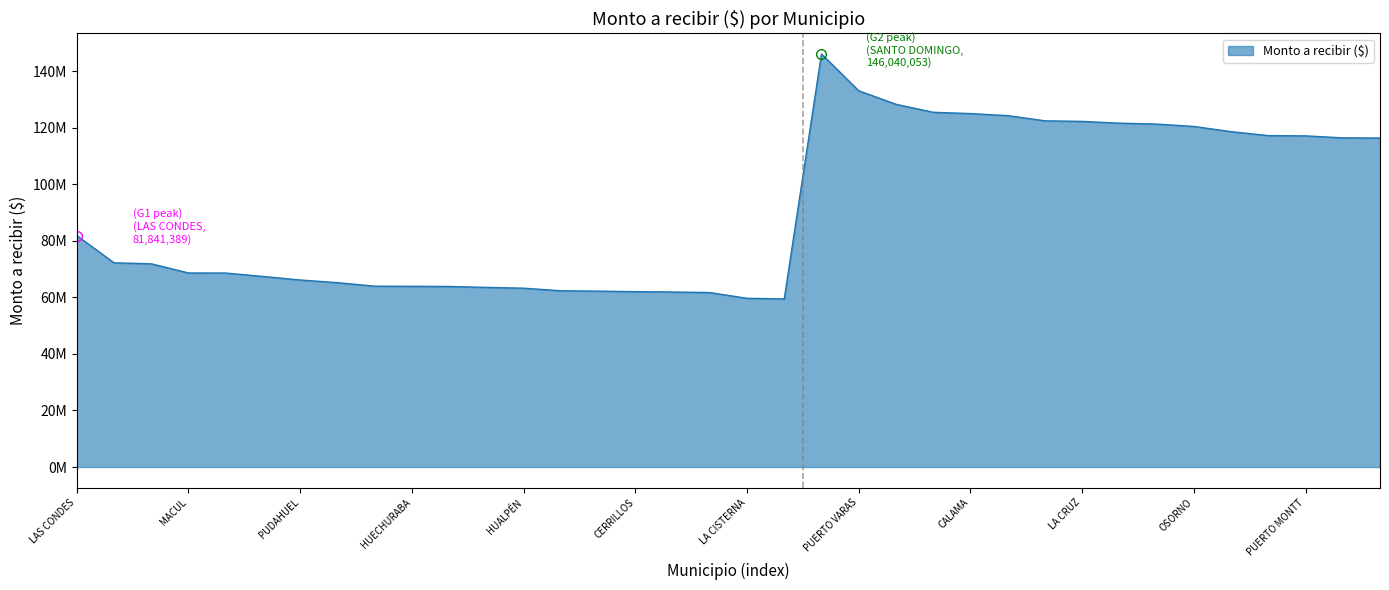

Reading right to left, what are all the values shown in this chart?

PENCO=116326668	COIHAIQUE=116384337	PUERTO MONTT=117088472	CHILLÁN=117182272	CURICÓ=118571663	OSORNO=120420630	COPIAPÓ=121260496	SAN ANTONIO=121573003	LA CRUZ=122202235	ARICA=122413892	PUNTA ARENAS=124248608	CALAMA=124970604	PADRE HURTADO=125427771	MACHALÍ=128255792	PUERTO VARAS=133036516	SANTO DOMINGO=146040053	TEMUCO=59443199	LA CISTERNA=59653967	LA REINA=61683712	LO BARNECHEA=61881558	CERRILLOS=62006140	INDEPENDENCIA=62189189	ANTOFAGASTA=62315806	HUALPÉN=63231674	TALCAHUANO=63518125	ESTACIÓN CENTRAL=63835938	HUECHURABA=63885835	QUILICURA=63947560	PEÑALOLÉN=65185114	PUDAHUEL=66125747	SANTIAGO=67378395	RECOLETA=68583710	MACUL=68613495	PROVIDENCIA=71854252	VITACURA=72199796	LAS CONDES=81841389